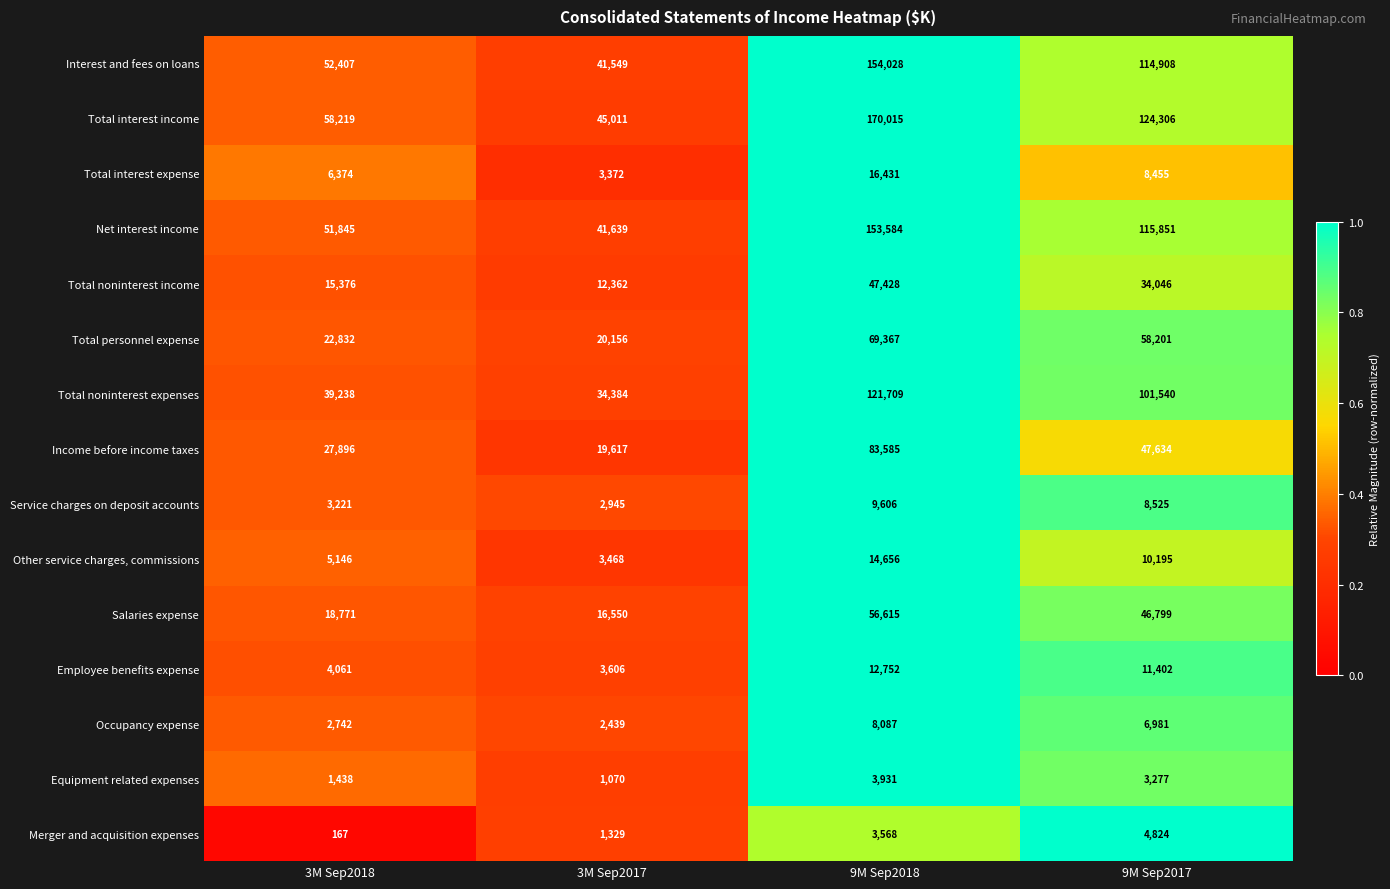

Is it true that Occupancy expense equals 10607 at 9M Sep2018?

False